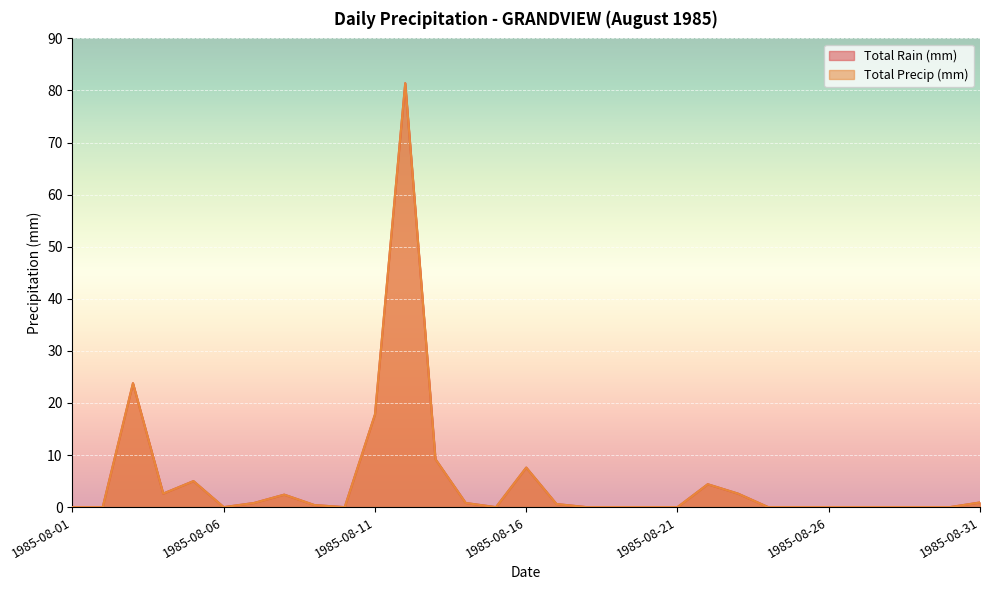

Does the chart display data point markers on the line(s)?

No